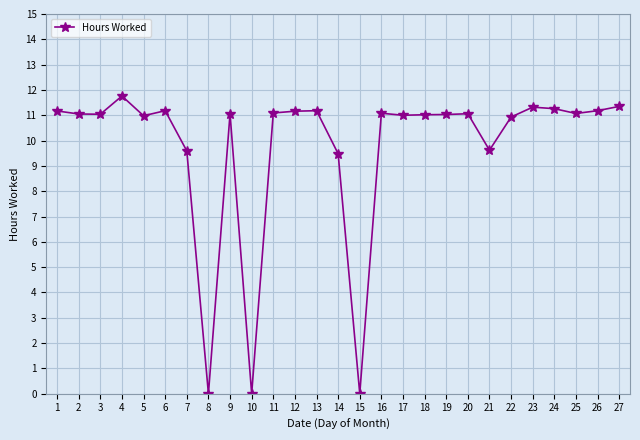

Read the value at 22.

10.9